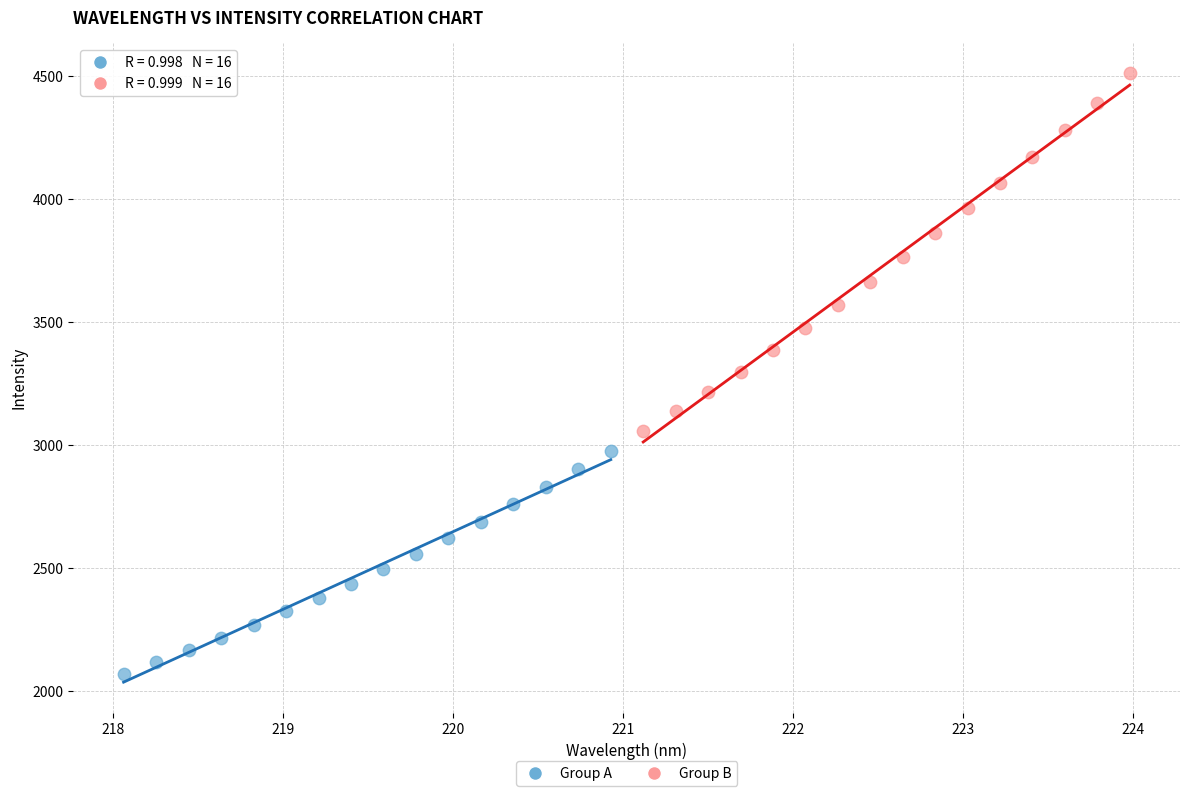

Which series has the widest spread of Y values?

Group B